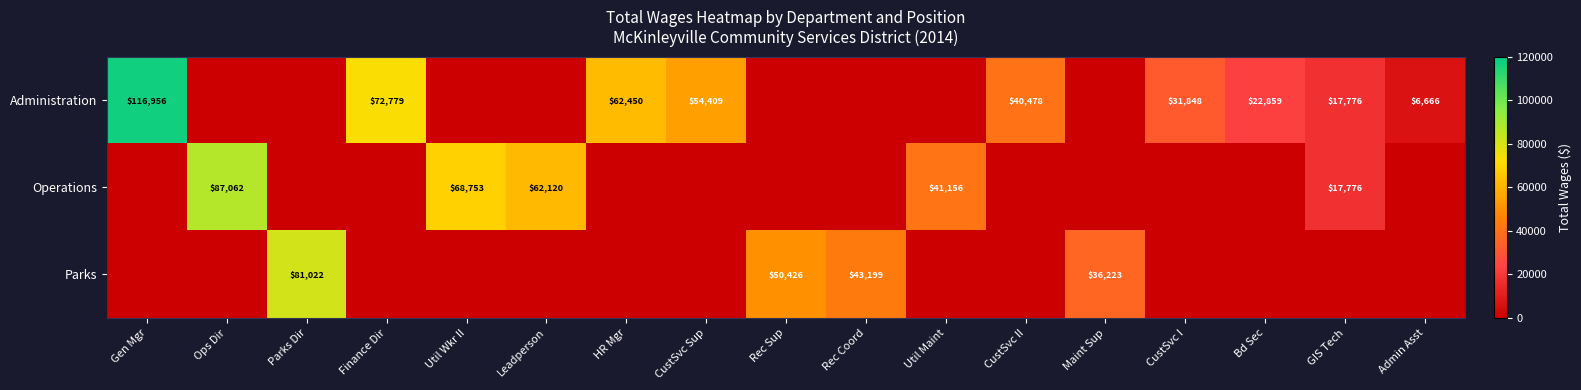

At which category does the chart reach its peak across all series?

Gen Mgr